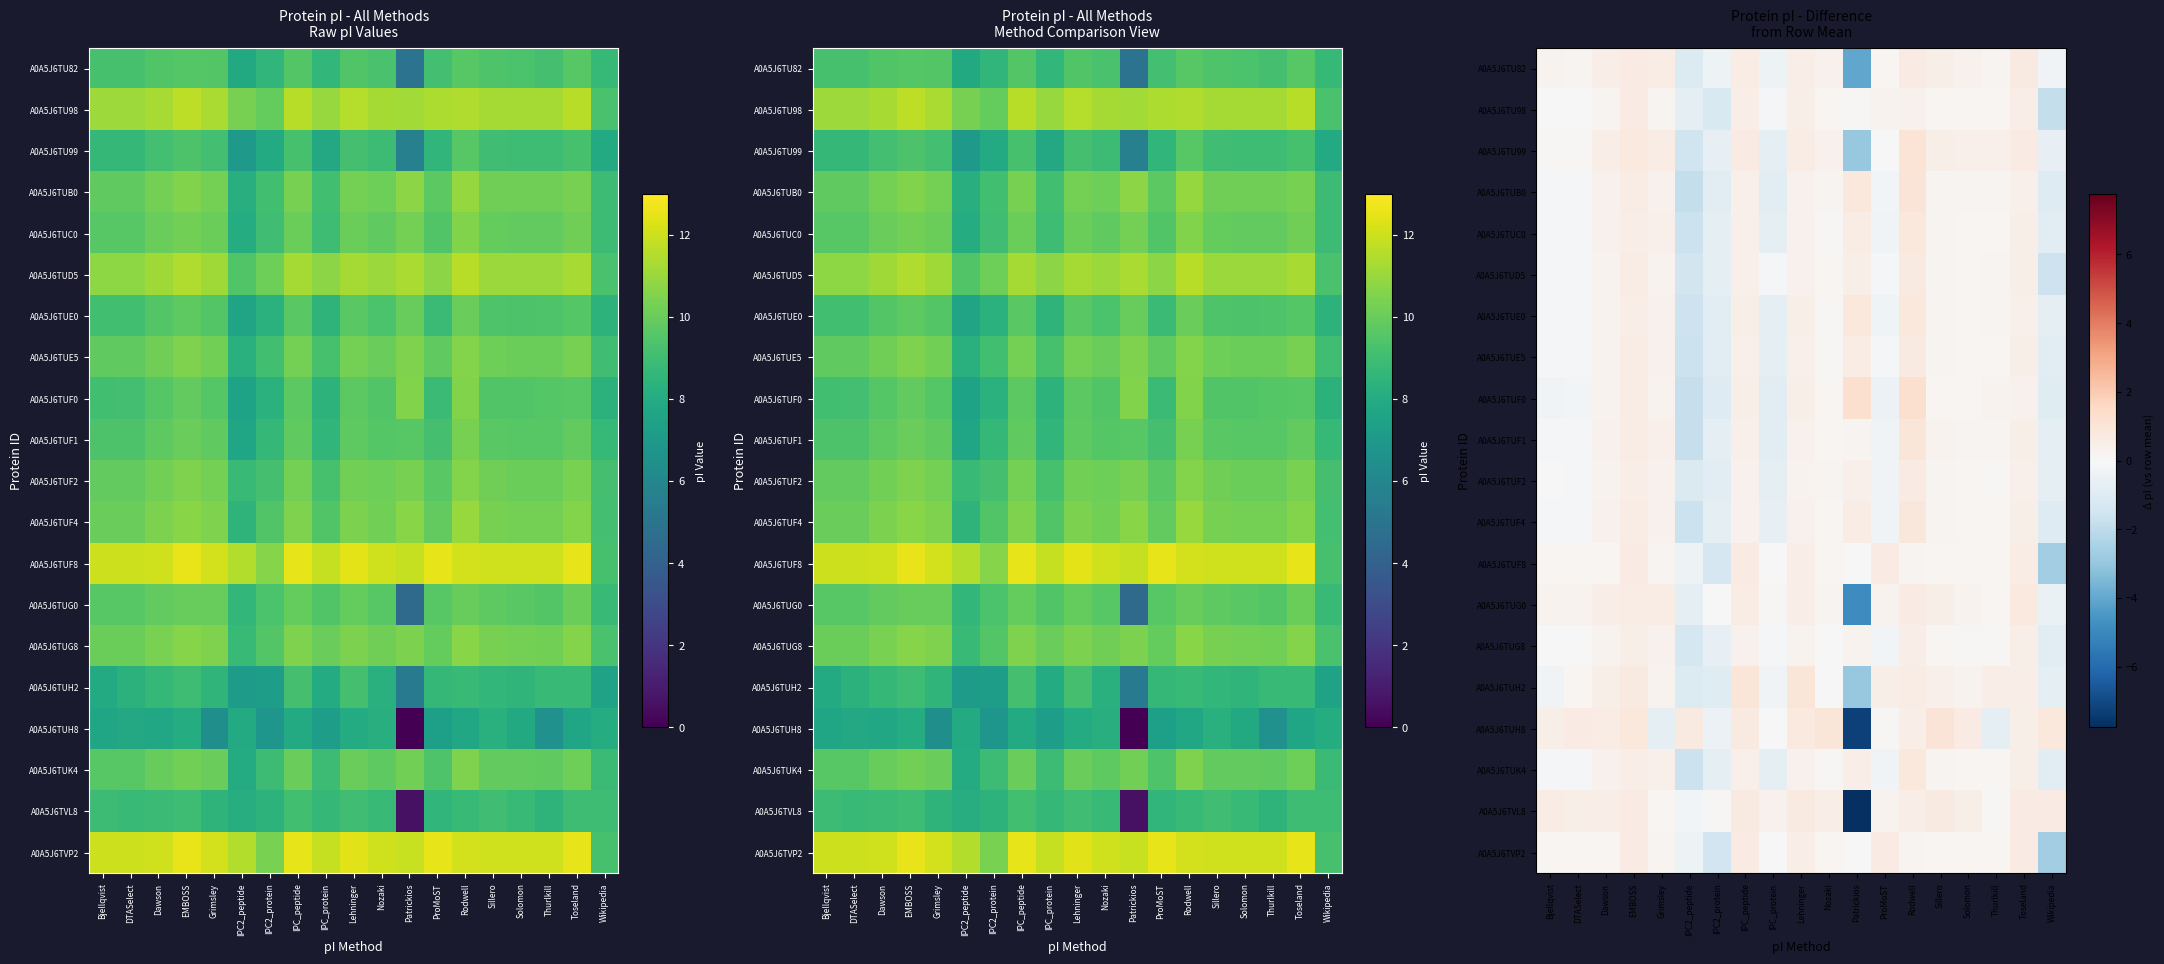

What is the sum of the A0A5J6TUD5 values at ProMoST and IPC2_peptide?

-1.5